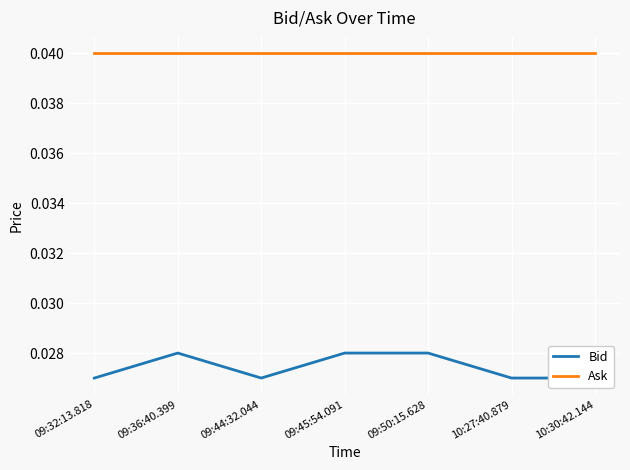

Is it true that Ask equals 0.0 at 09:44:32.044?

True